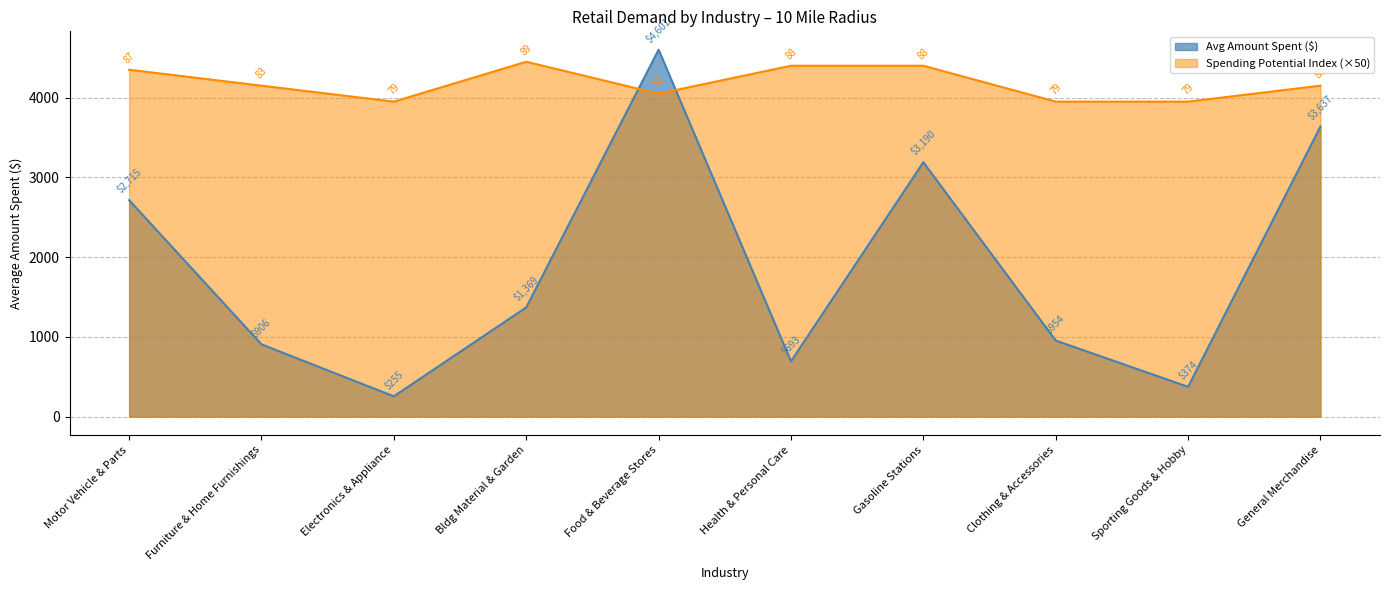

What value does the Spending Potential Index series have at Motor Vehicle & Parts?

4350.0